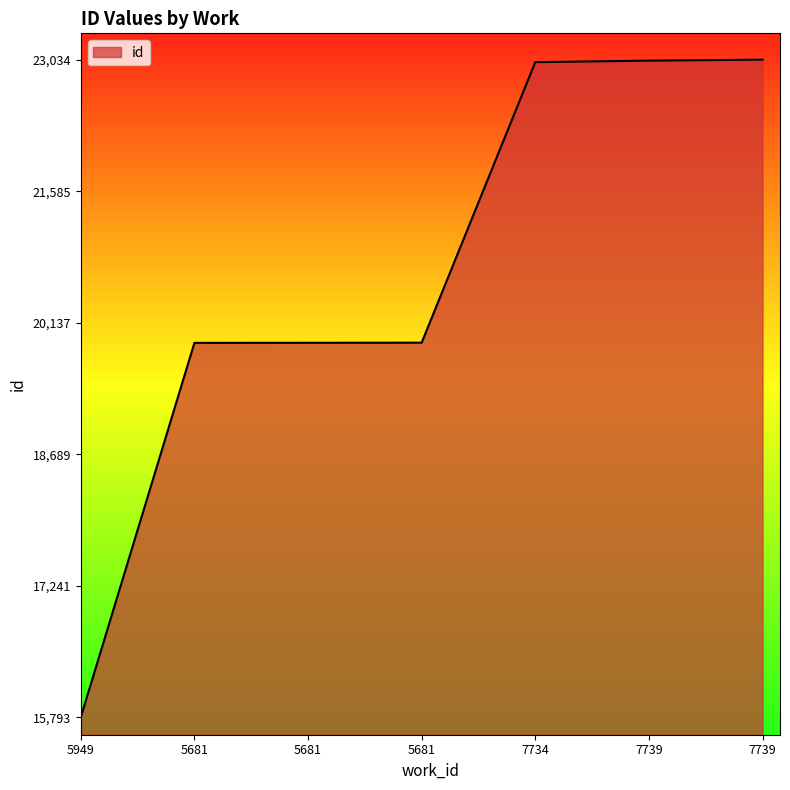

Does the chart display data point markers on the line(s)?

No